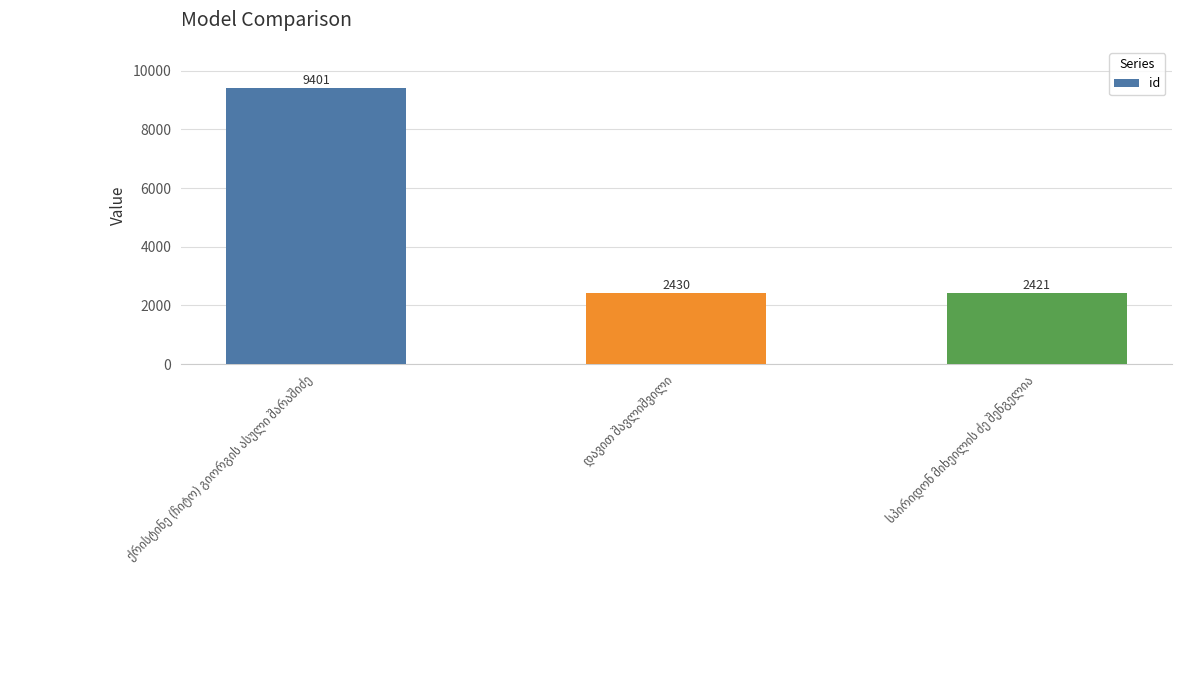

What is the maximum value shown in the chart?

9401